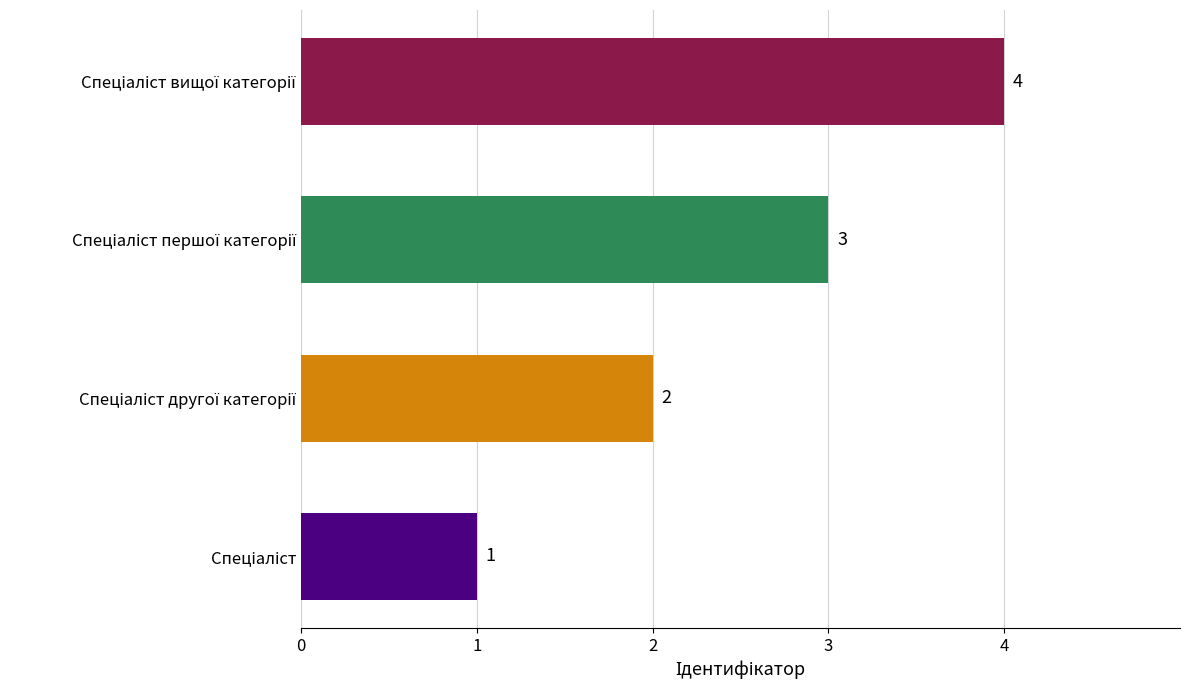

How many values are between 2 and 4?

3